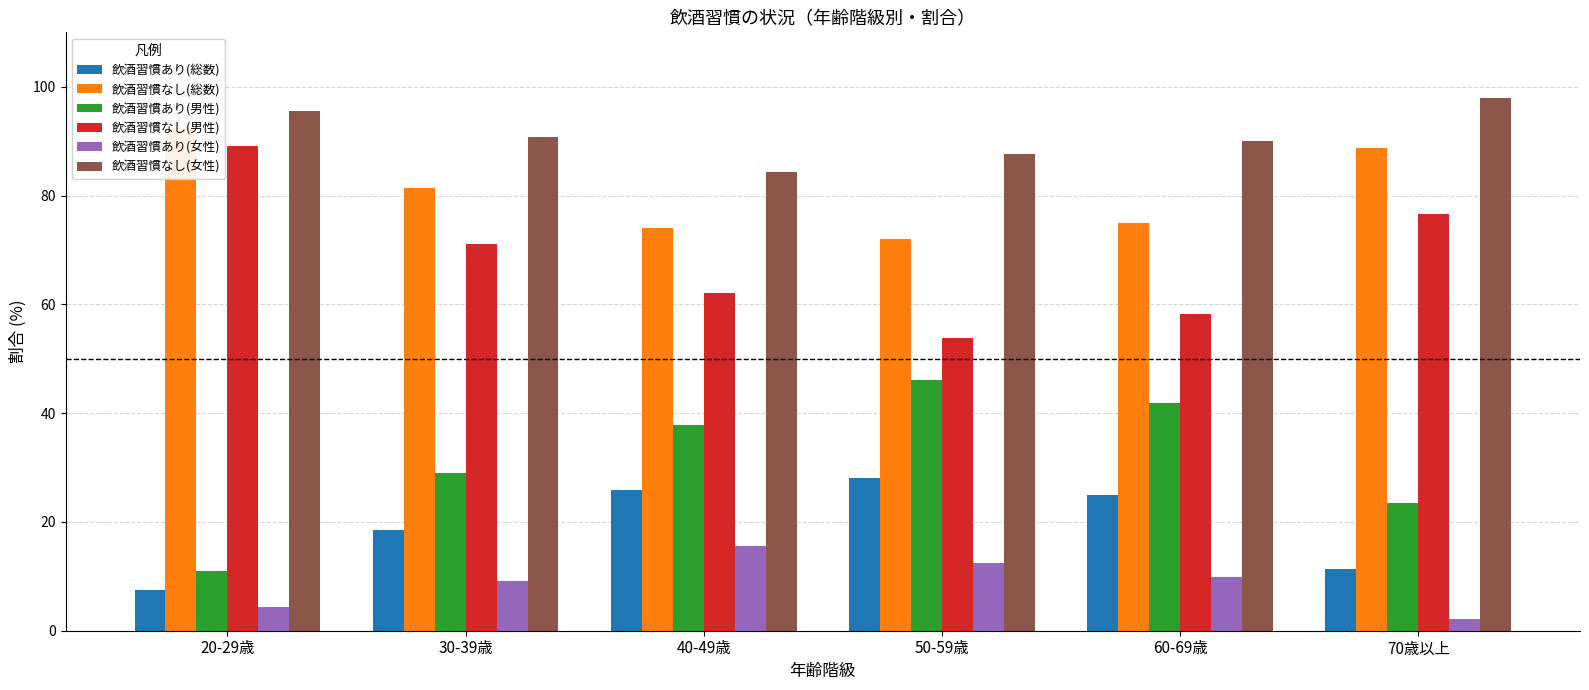

What position from the right is 40-49歳?

4